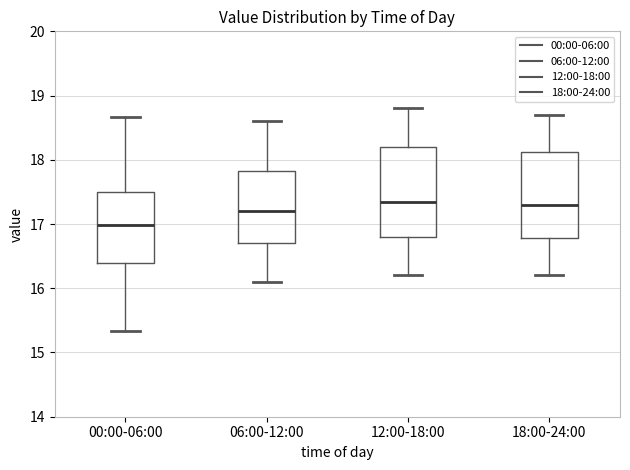

Reading left to right, transcribe this box plot: for each box, give where its median line is, the range the box spans, and where its two whiskers end, as read against the y-axis. The values are not printed on the chart, so give them approximately, as read against the axis.

00:00-06:00: median 17.0, box 16.4 to 17.5, whiskers 15.3 to 18.7
06:00-12:00: median 17.2, box 16.7 to 17.8, whiskers 16.1 to 18.6
12:00-18:00: median 17.4, box 16.8 to 18.2, whiskers 16.2 to 18.8
18:00-24:00: median 17.3, box 16.8 to 18.1, whiskers 16.2 to 18.7